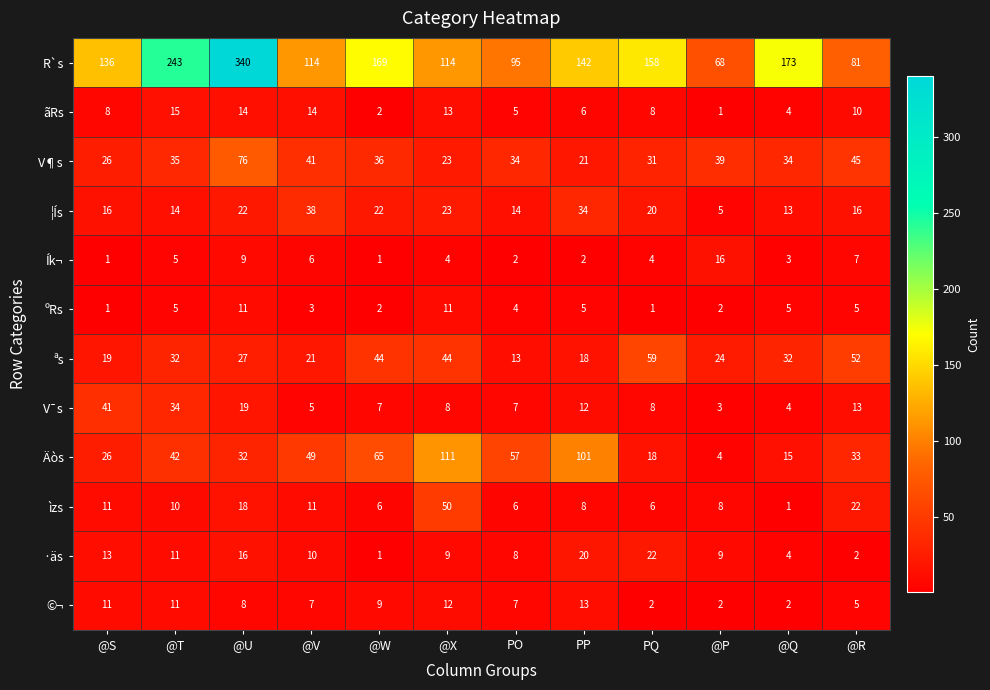

What is the minimum value for R`s?

68